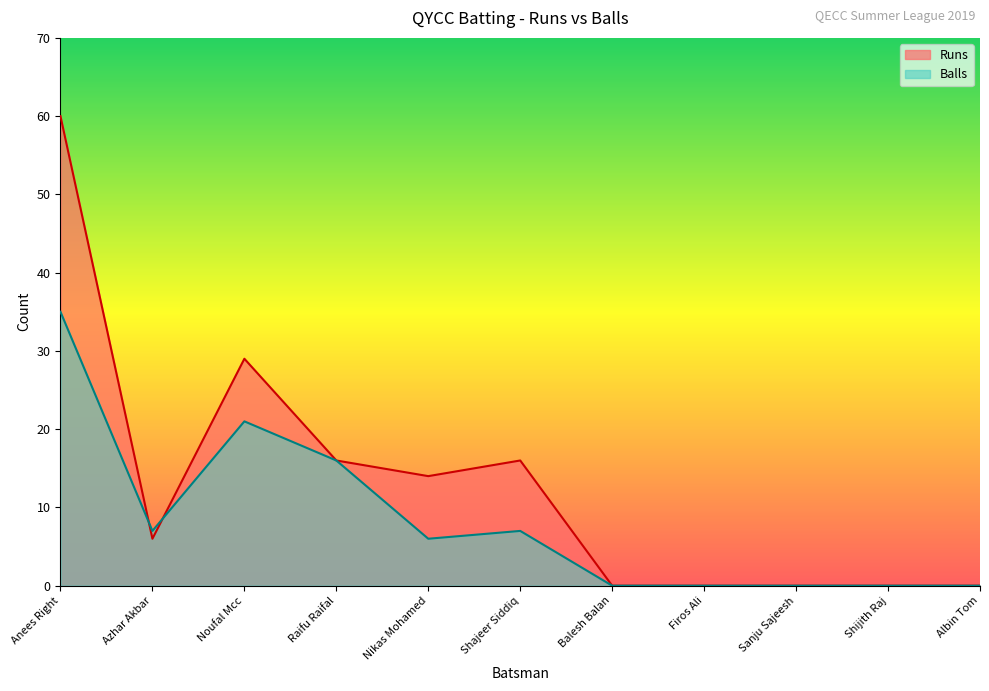

Is the value of Balls at Albin Tom greater than the value of Runs at Sanju Sajeesh?

No